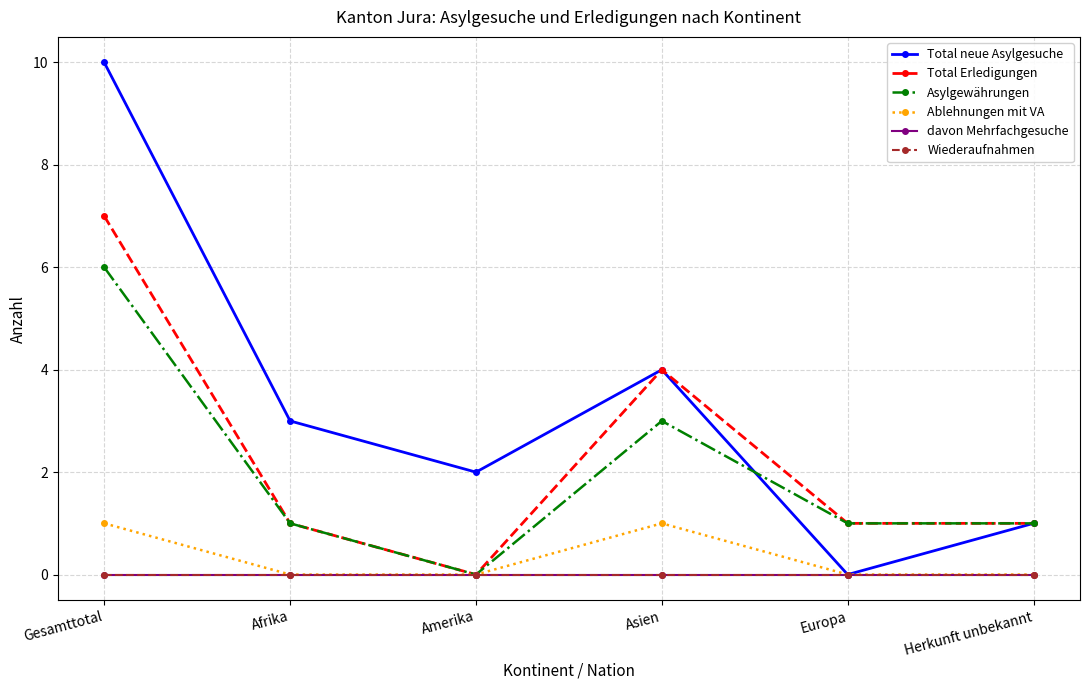

Does the chart have visible grid lines?

Yes